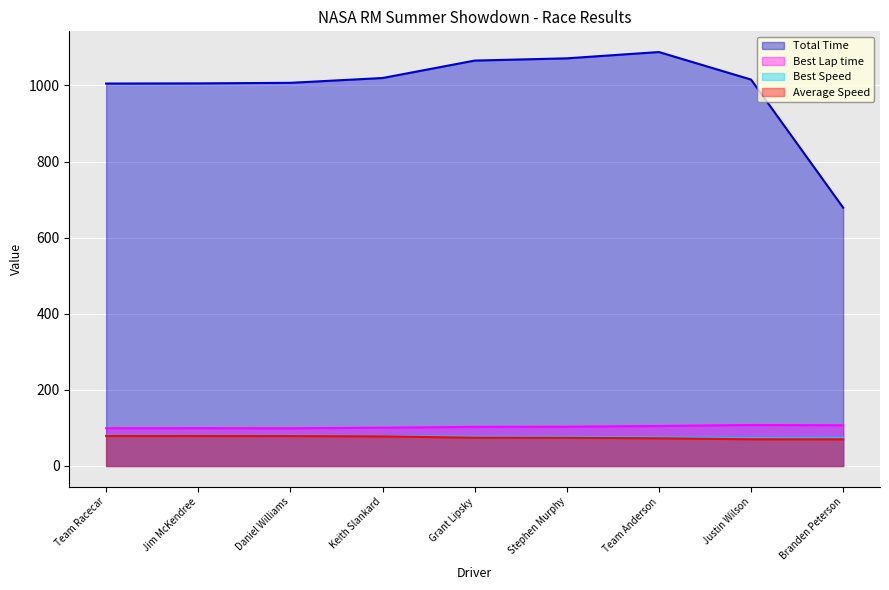

At which label does Total Time first exceed 1015?

Keith Slankard